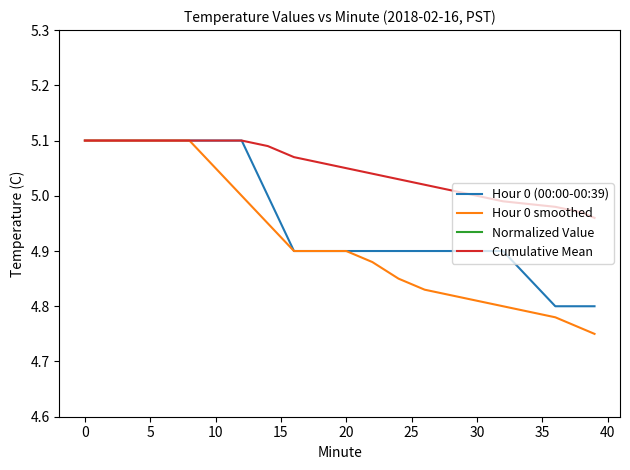

How many lines are shown in the chart?

4